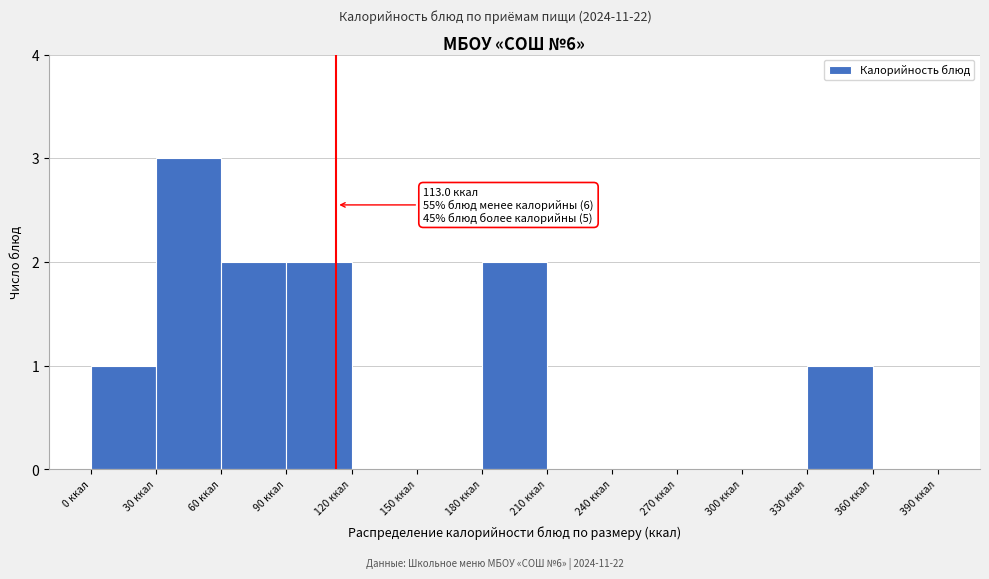

Which range on the x-axis has the tallest bar?

30 to 60